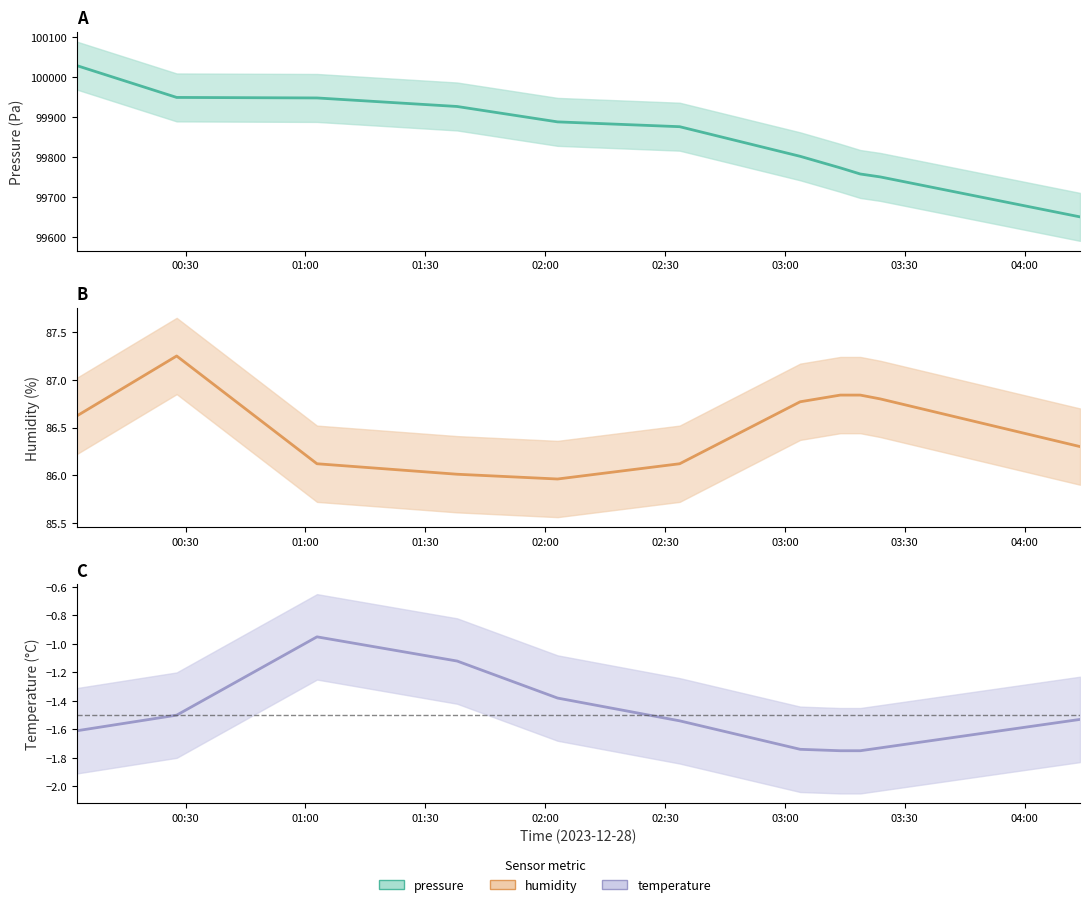

True or false: humidity (line) and temperature (line) intersect in this chart.

False